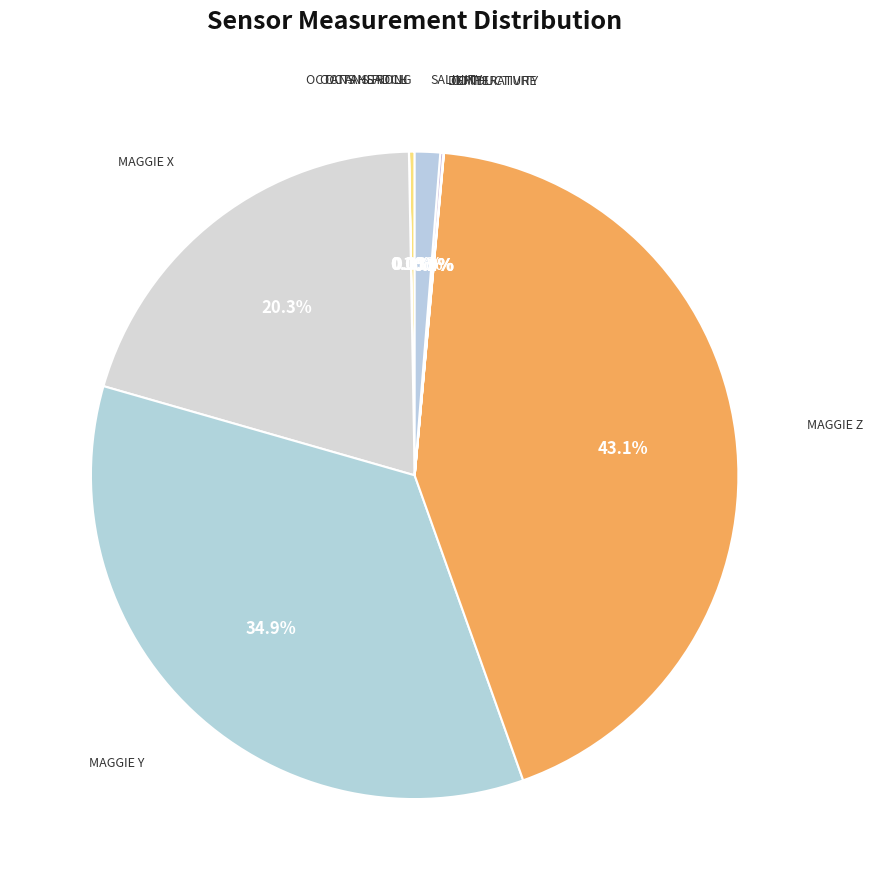

Which slice is the smallest?

octans roll